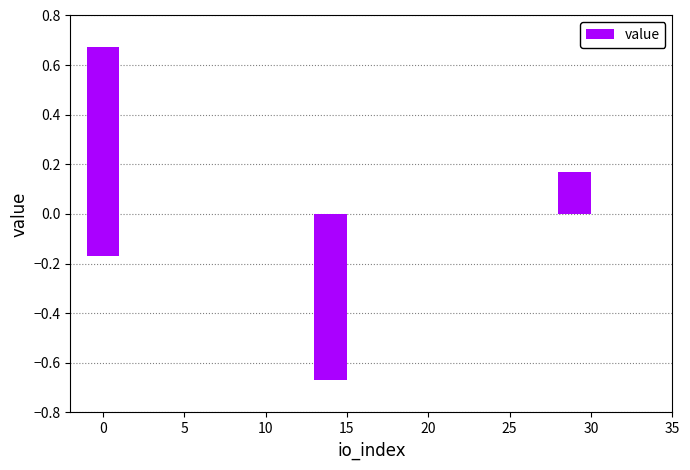

Are the bars horizontal?

No